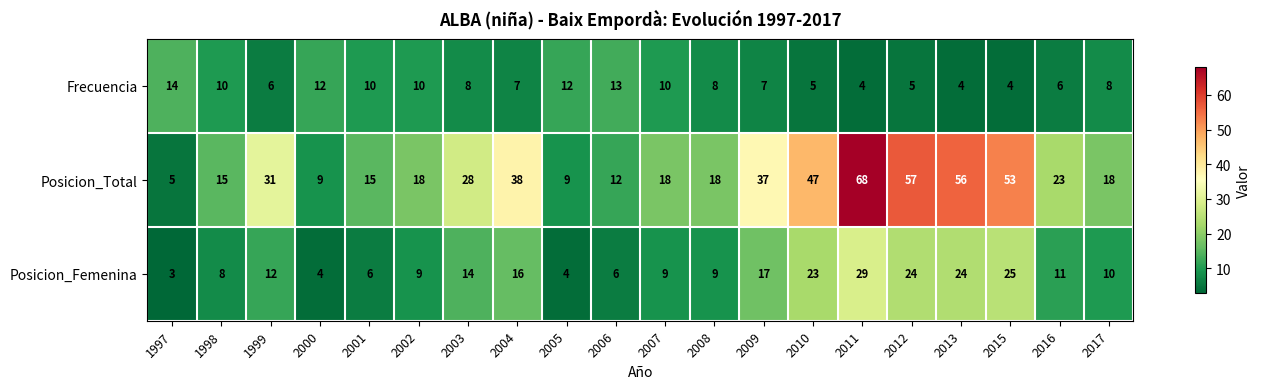

What is the total value across all series at 2006?

31